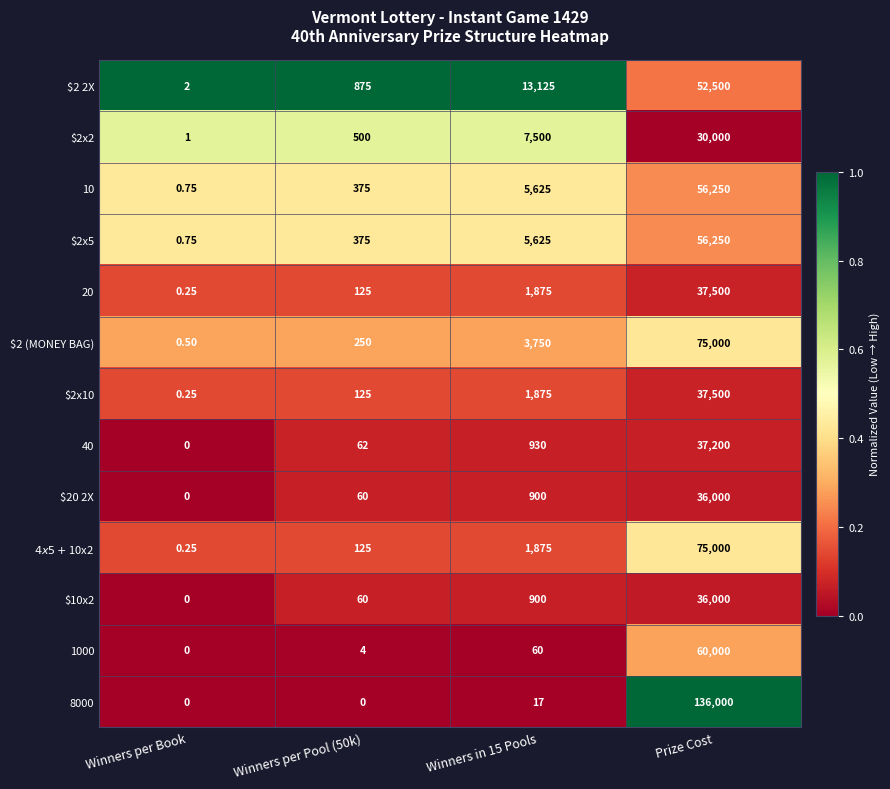

At which category is the sum across all series the highest?

Prize Cost